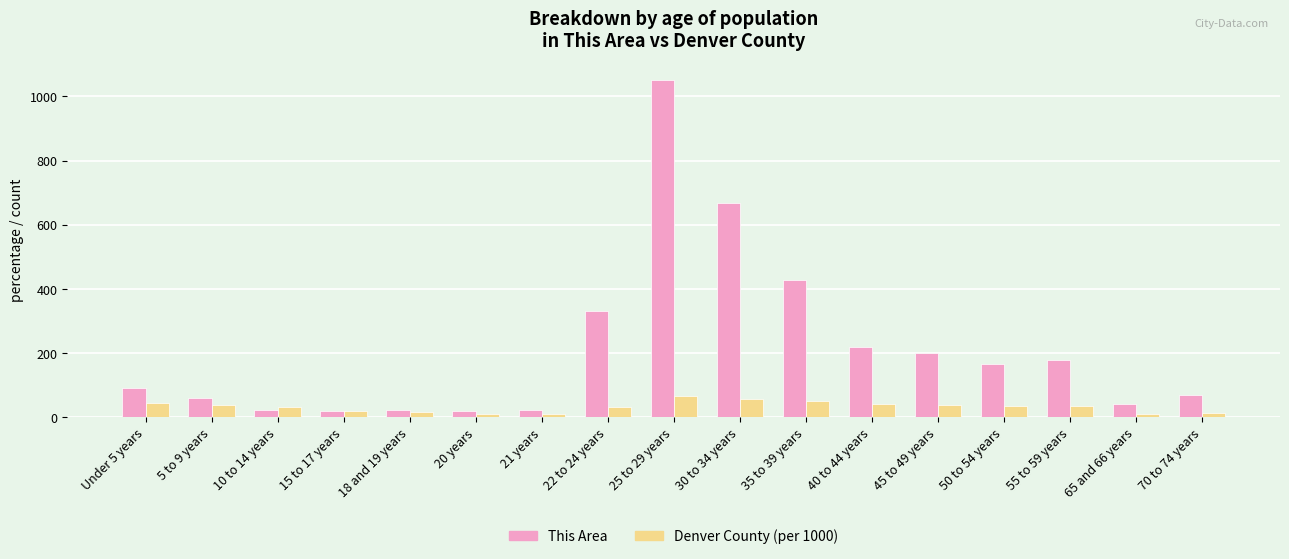

Which series changed the most between 18 and 19 years and 40 to 44 years?

This Area